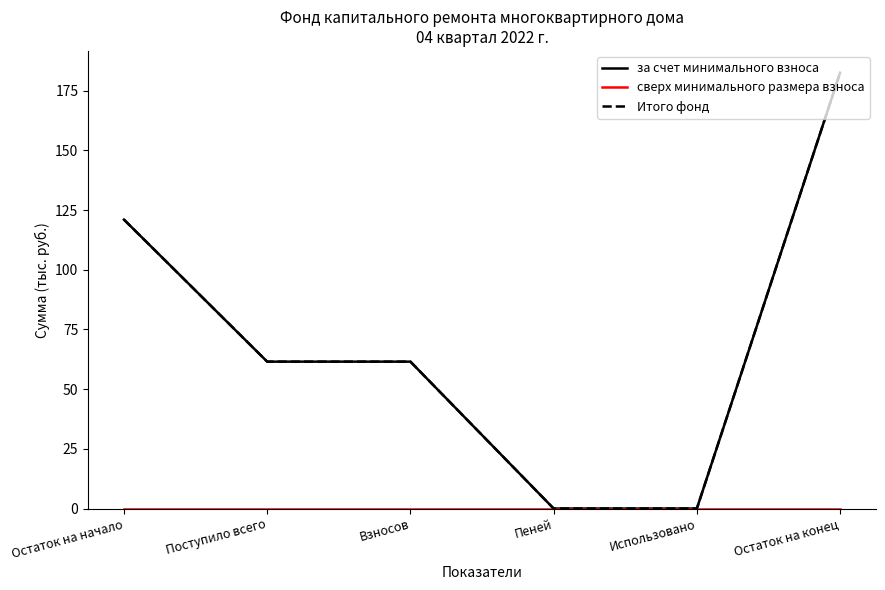

Is this an area chart (filled region under the line)?

No